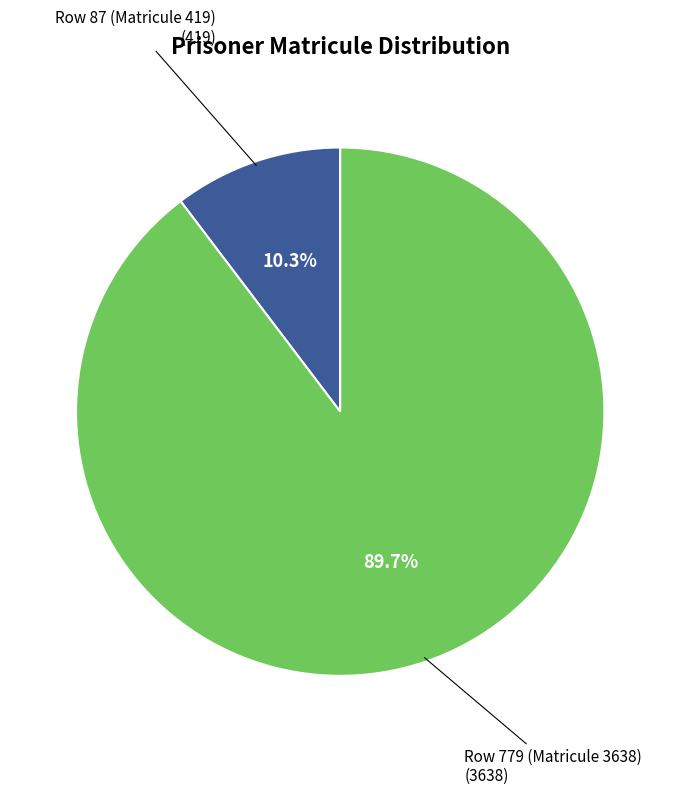

Is there a majority slice in this chart?

Yes